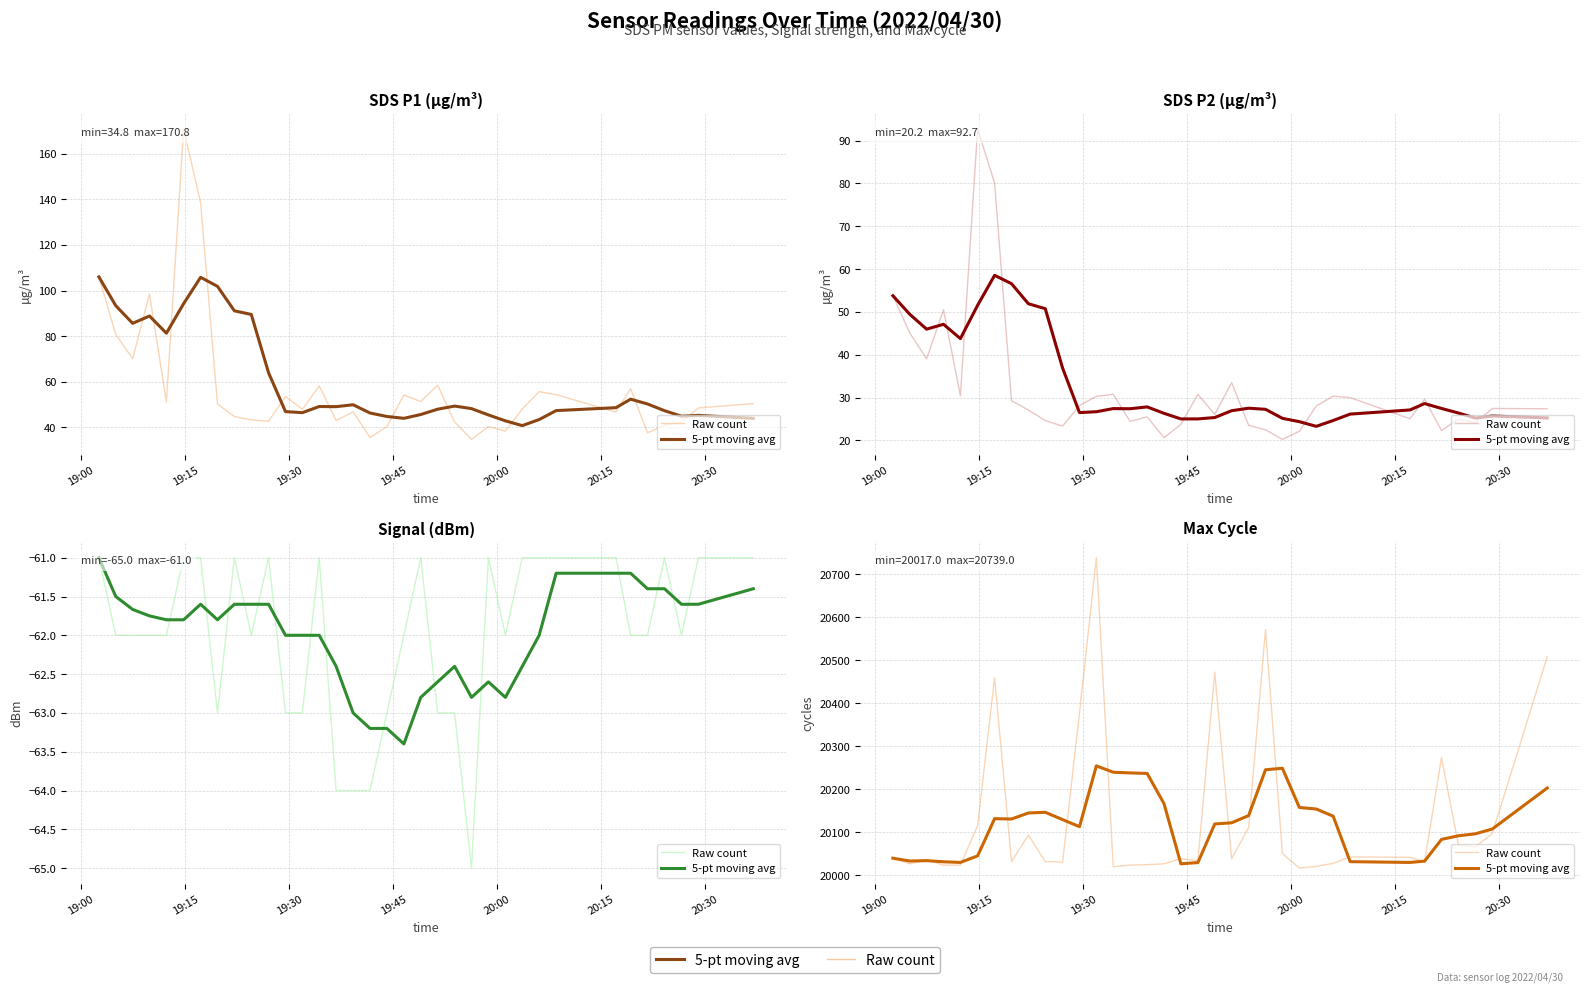

Where is the first local minimum for 5-pt moving avg?

19:15